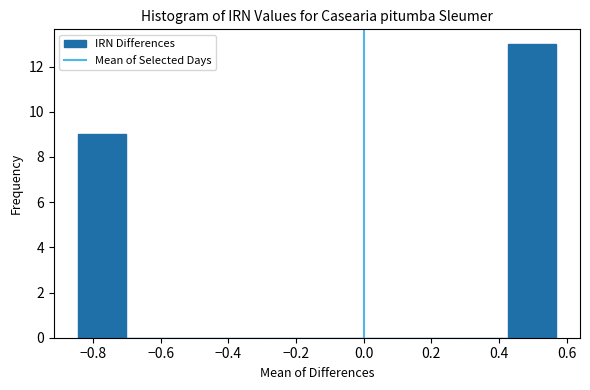

Which range on the x-axis has the tallest bar?

0.42 to 0.56